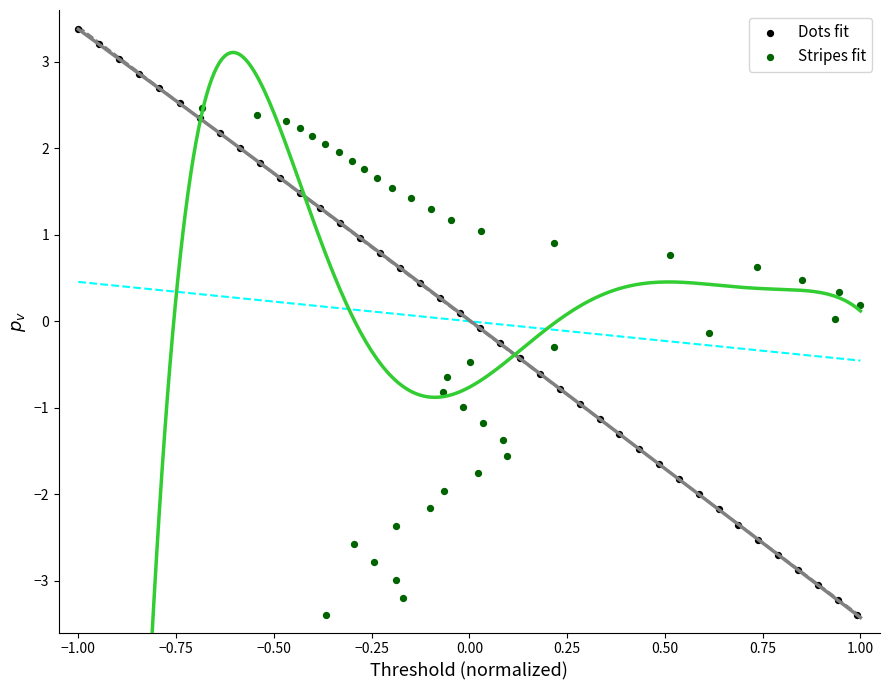

Which series has the widest spread of Y values?

Dots fit